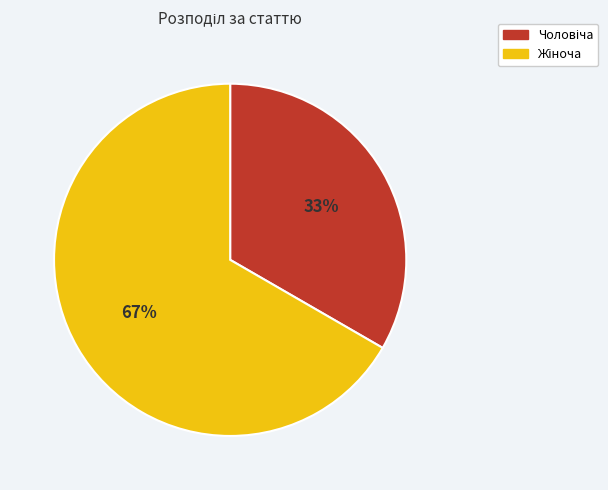

To the nearest percent, what is the average slice percentage?

50%